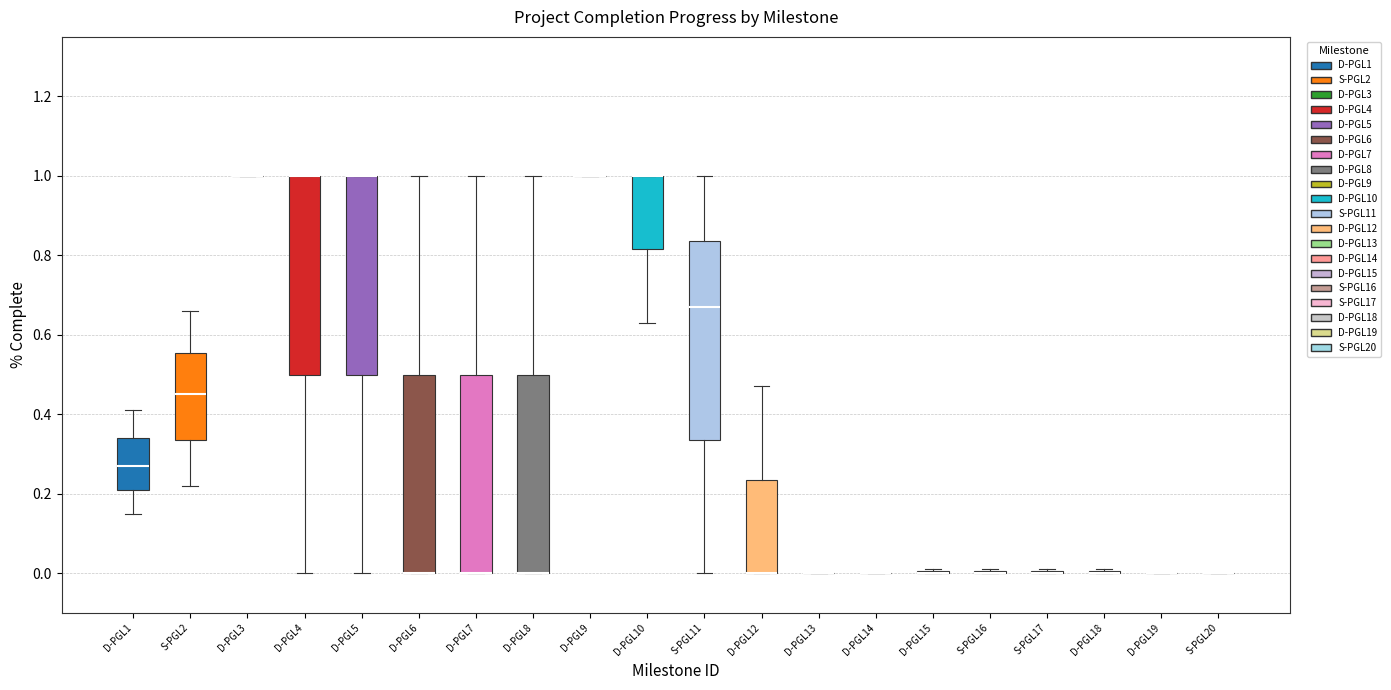

Where is the lower edge of the box for D-PGL8 on the y-axis? The values are not printed on the chart, so give them approximately, as read against the axis.

0.00